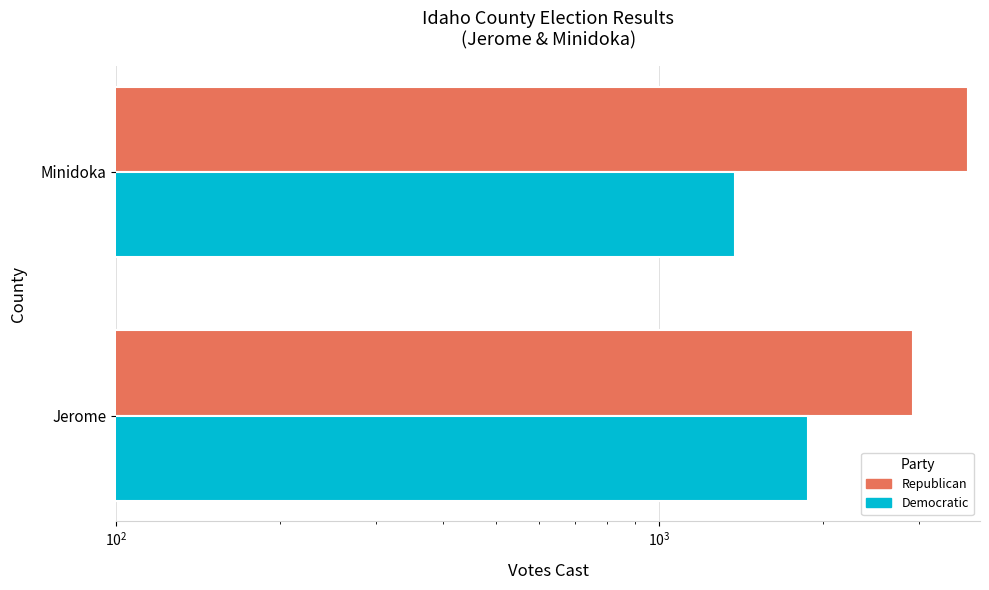

What is the sum of the Democratic values at Minidoka and Jerome?

3258